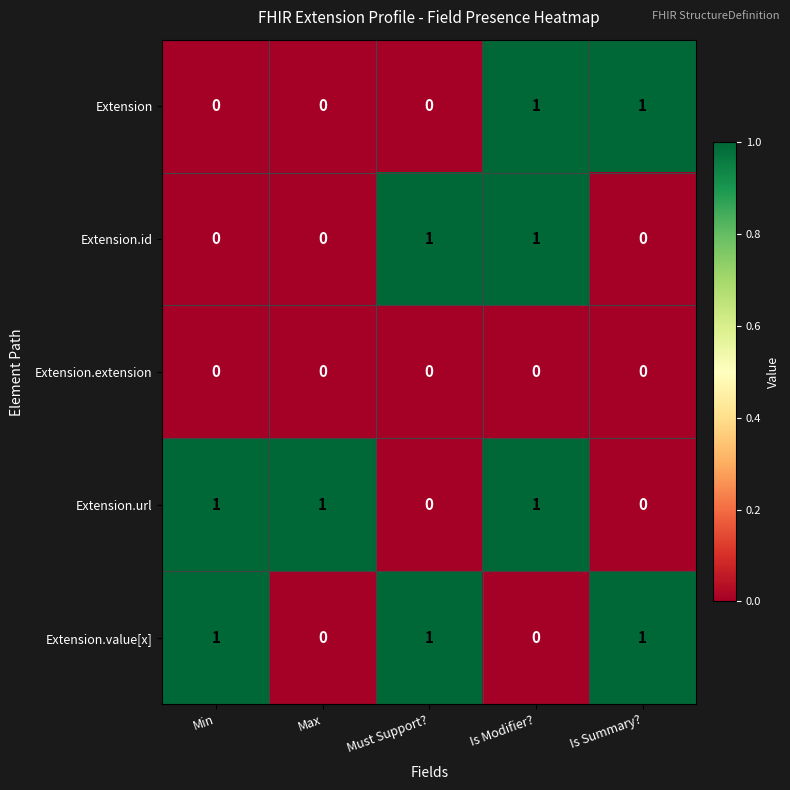

At which category is the sum across all series the highest?

Is Modifier?